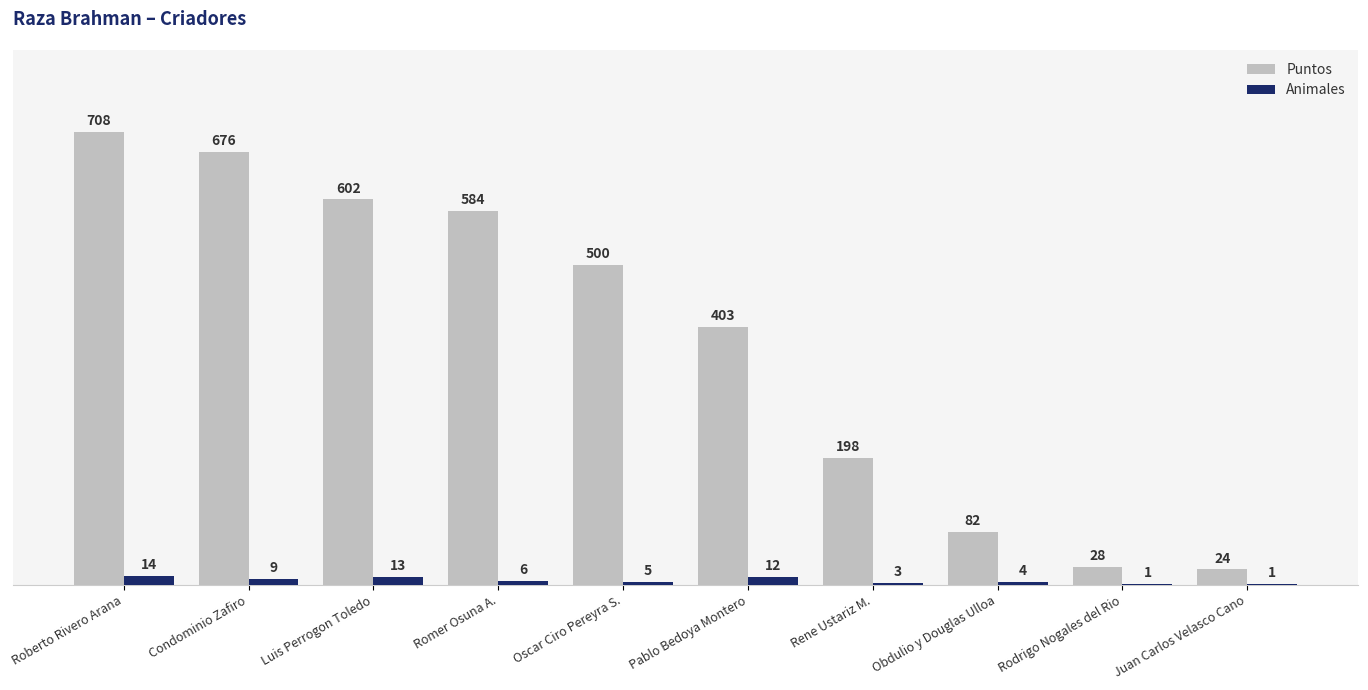

Which series has the widest spread of values?

Puntos